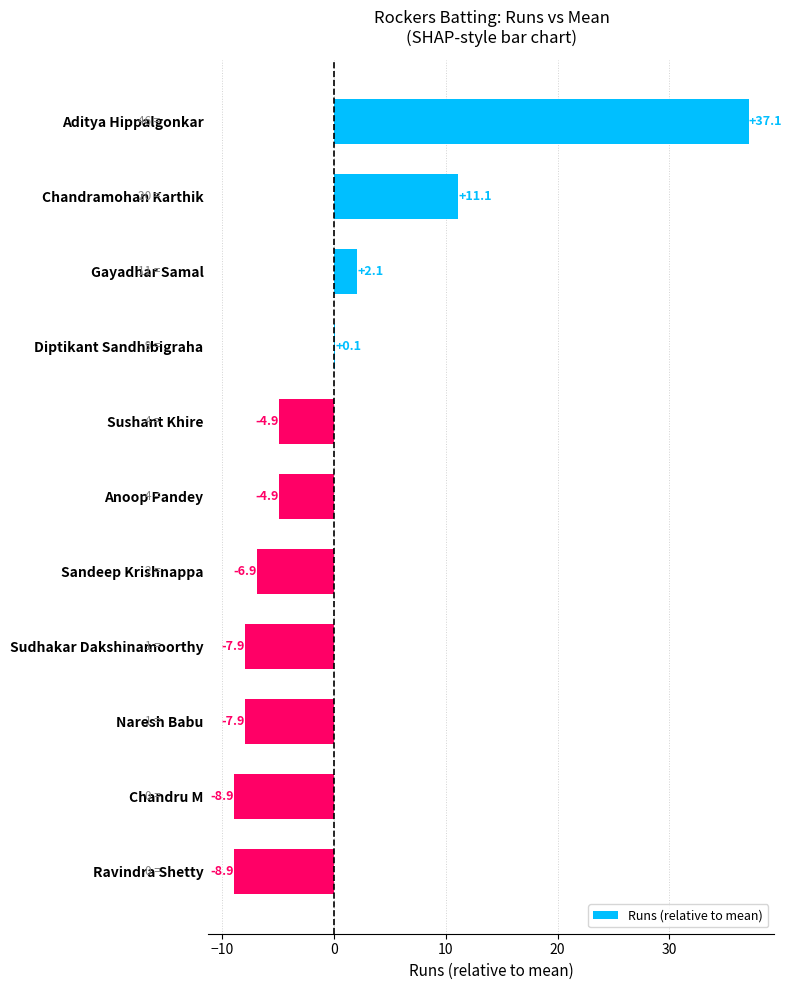

The value at Sandeep Krishnappa is -6.9. True or false?

True